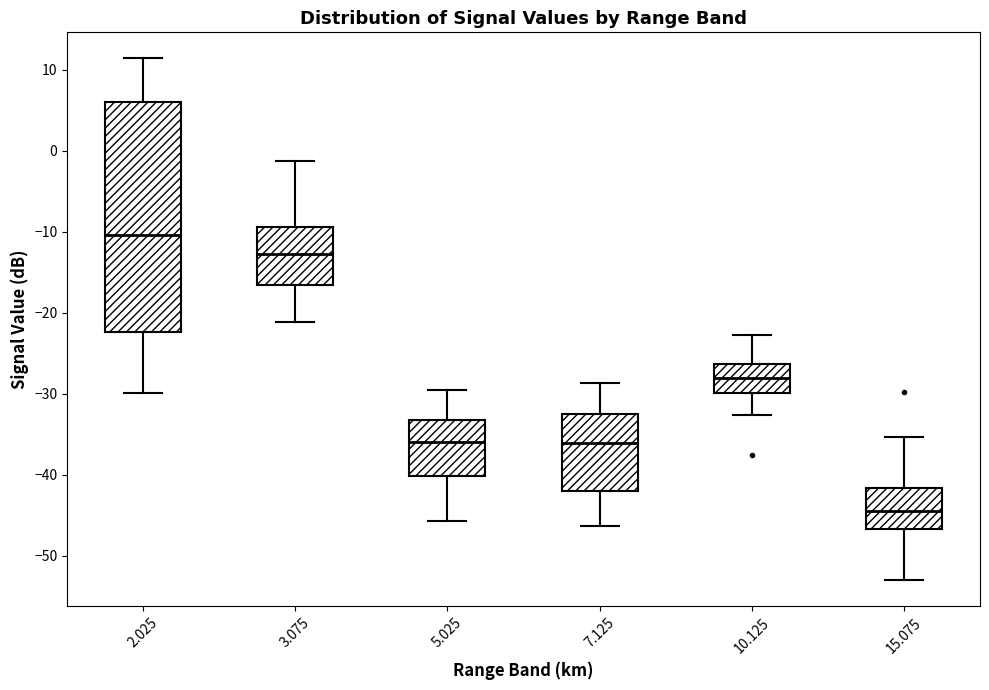

Which box's median line is the lowest?

15.075